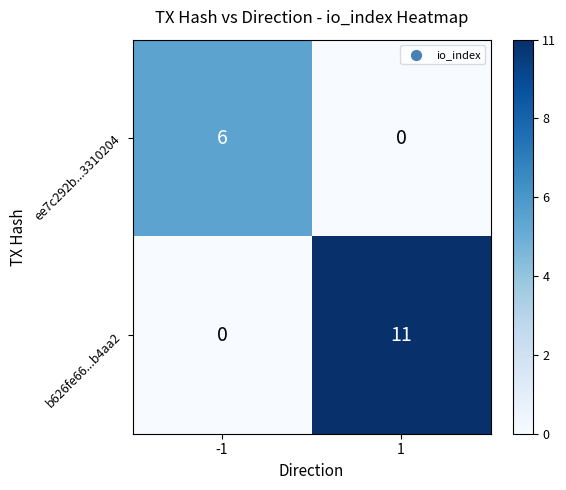

Which series has the largest range (max minus min)?

b626fe66...b4aa2